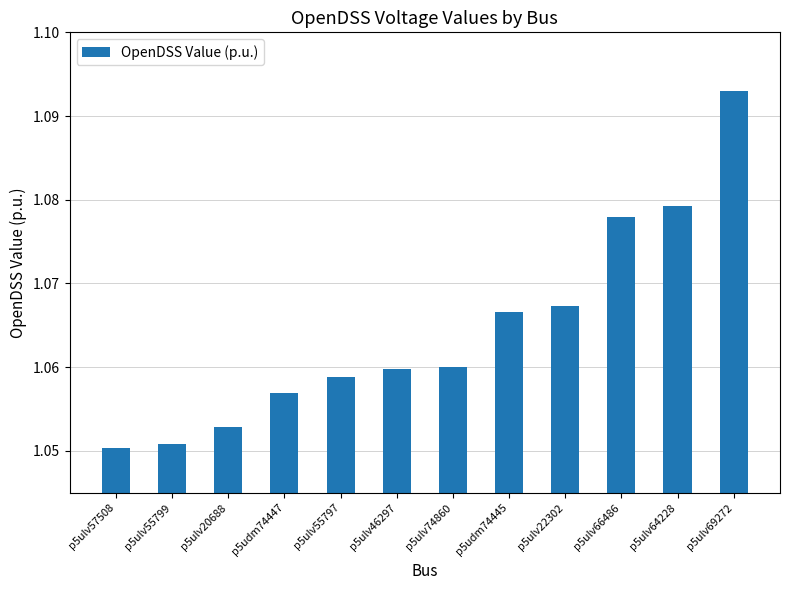

What is the sum of the values at p5udm74445 and p5ulv66486?

2.1